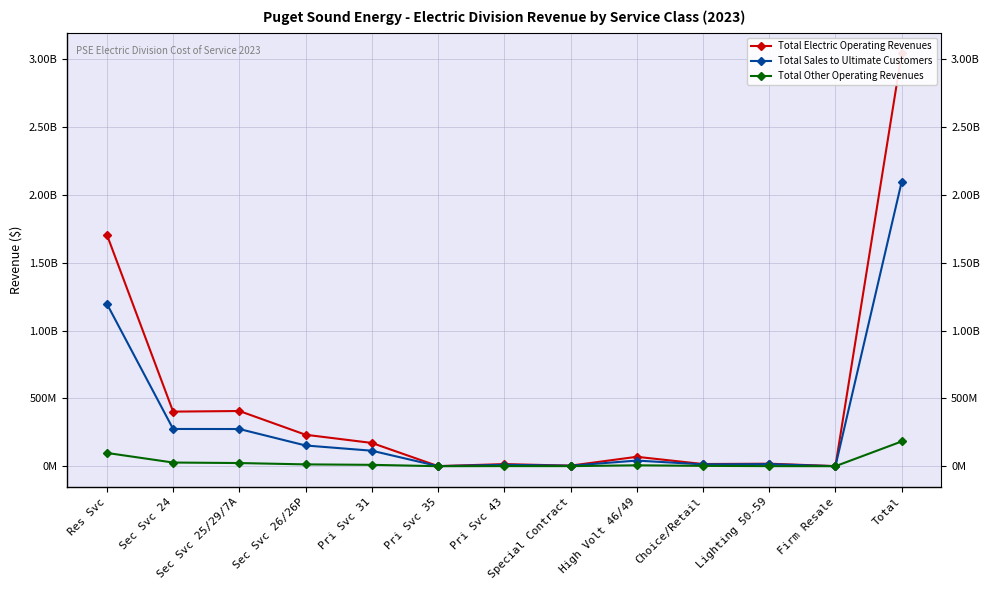

What is the total value across all series at Choice/Retail?

32005962.5